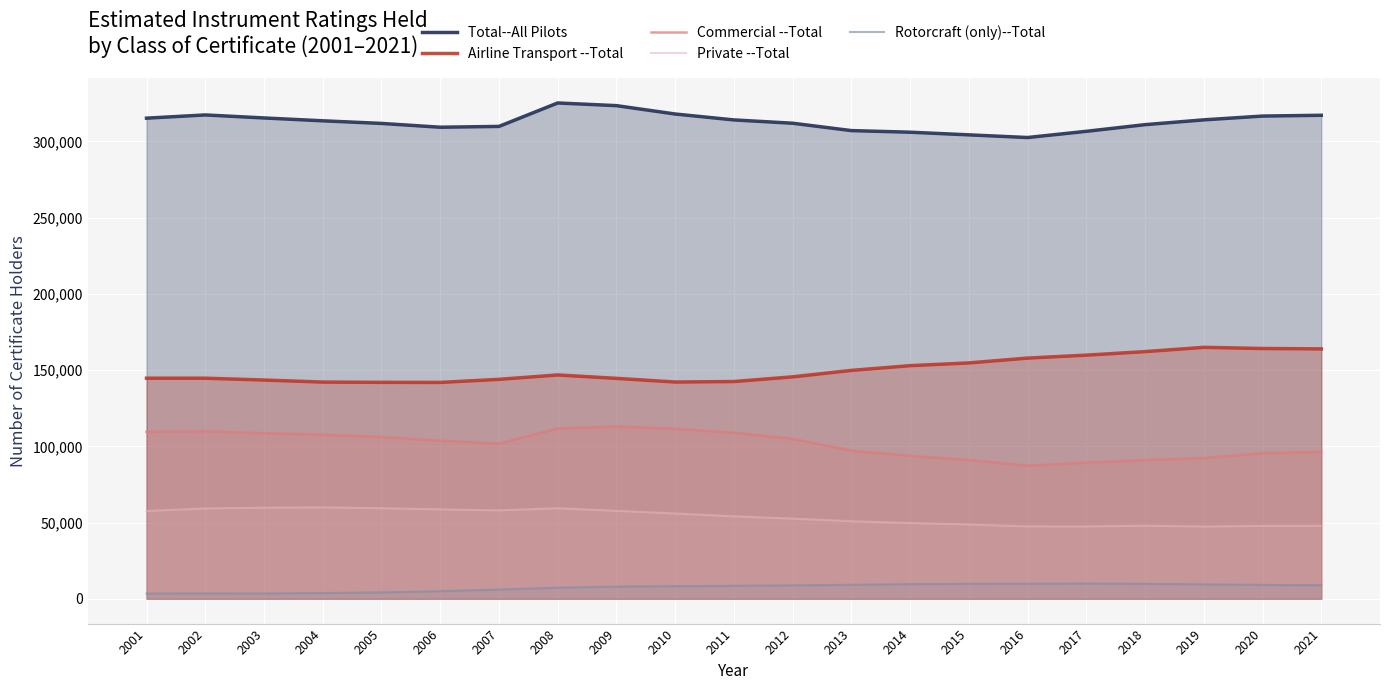

At 2007, list the series in order from smallest to largest.

Rotorcraft (only)--Total, Private --Total, Commercial --Total, Airline Transport --Total, Total--All Pilots